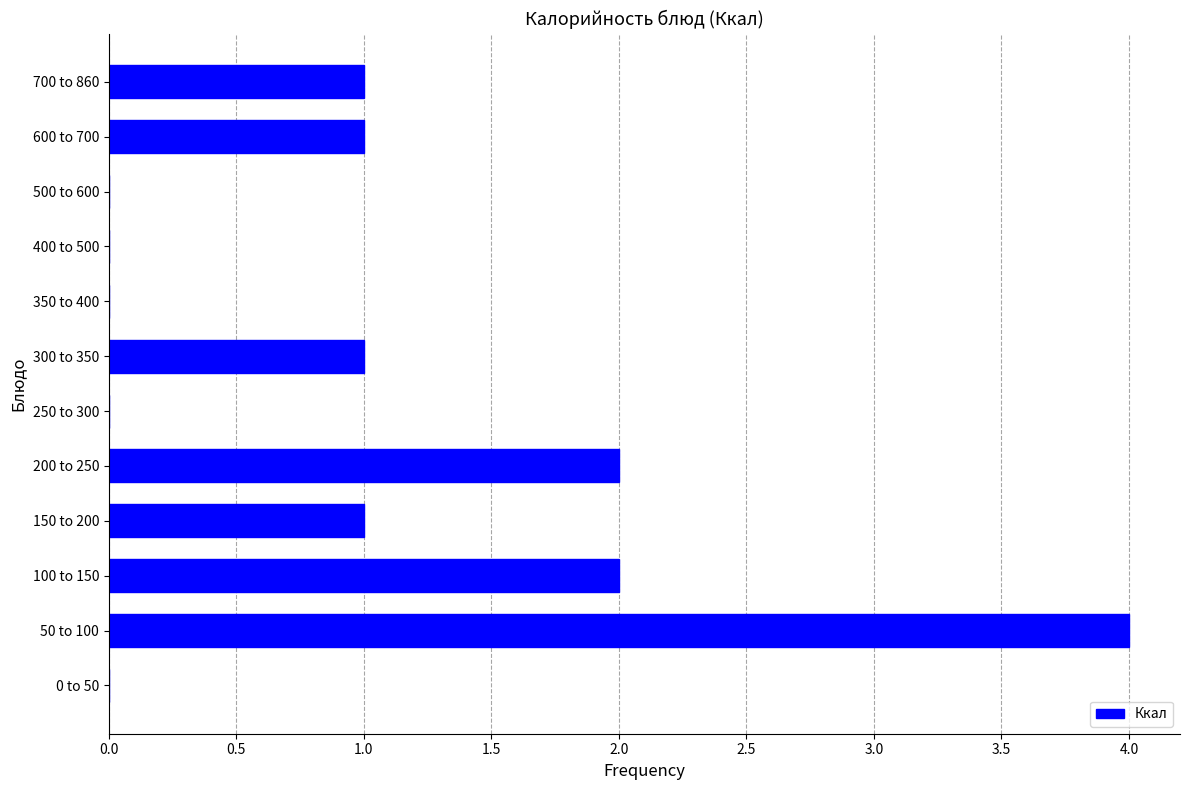

Reading top to bottom, list all the values displayed in this chart.

700 to 860=1	600 to 700=1	500 to 600=0	400 to 500=0	350 to 400=0	300 to 350=1	250 to 300=0	200 to 250=2	150 to 200=1	100 to 150=2	50 to 100=4	0 to 50=0